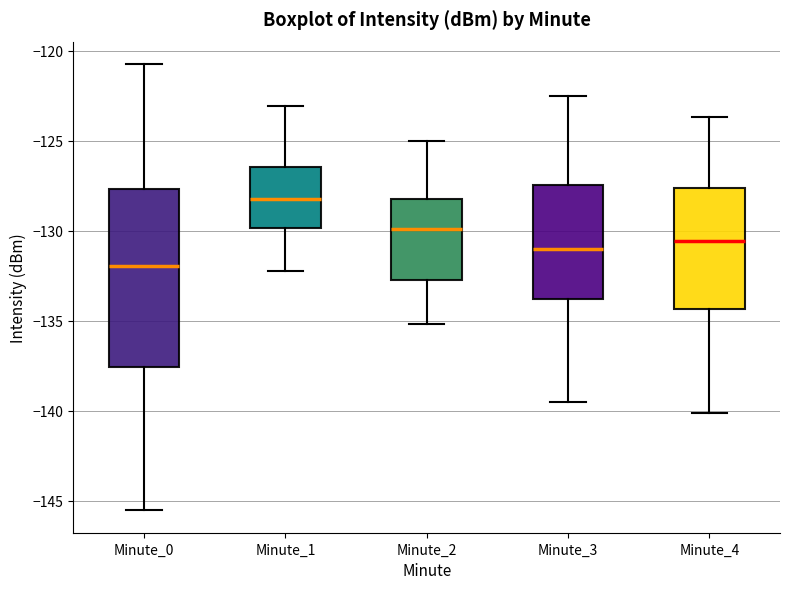

Reading left to right, transcribe this box plot: for each box, give where its median line is, the range the box spans, and where its two whiskers end, as read against the y-axis. The values are not printed on the chart, so give them approximately, as read against the axis.

Minute_0: median -132.0, box -137.5 to -127.5, whiskers -145.5 to -120.5
Minute_1: median -128.5, box -130.0 to -126.5, whiskers -132.0 to -123.0
Minute_2: median -130.0, box -132.5 to -128.0, whiskers -135.0 to -125.0
Minute_3: median -131.0, box -134.0 to -127.5, whiskers -139.5 to -122.5
Minute_4: median -130.5, box -134.5 to -127.5, whiskers -140.0 to -123.5